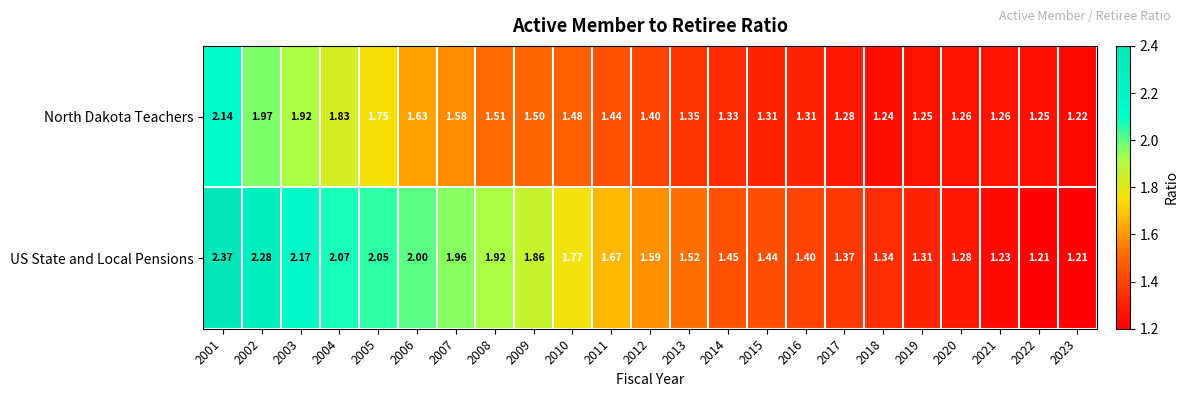

Is the value of US State and Local Pensions at 2007 greater than the value of North Dakota Teachers at 2012?

Yes